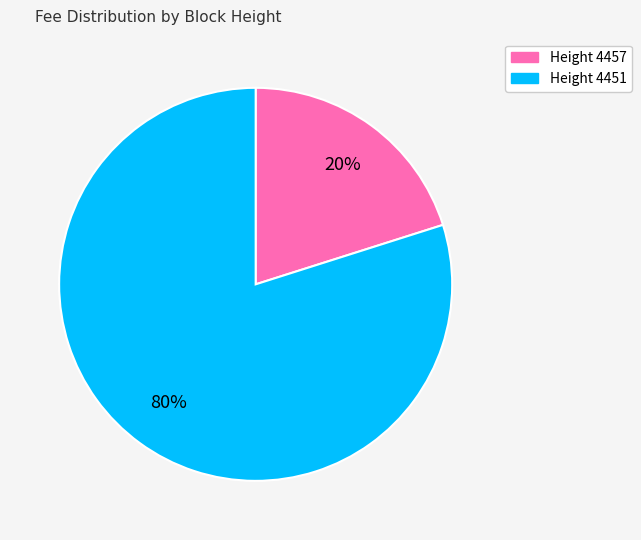

What percentage is the Height 4457 slice, to the nearest percent?

20%